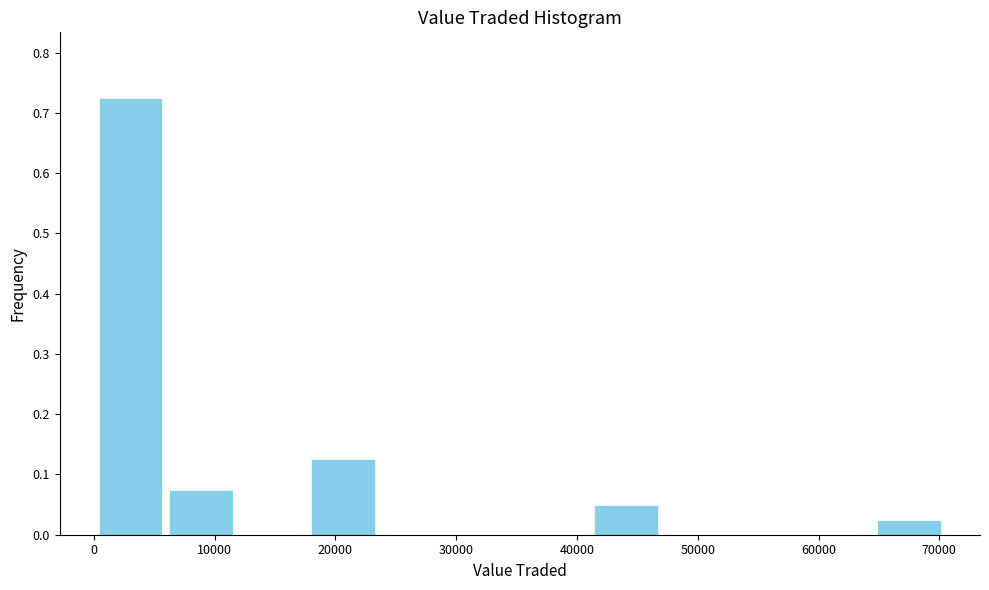

What is the height of the bar covering 18000 to 24000 on the x-axis? Neither the bar edges nor the heights are printed on the chart, so give them approximately, as read against the axes.

0.13